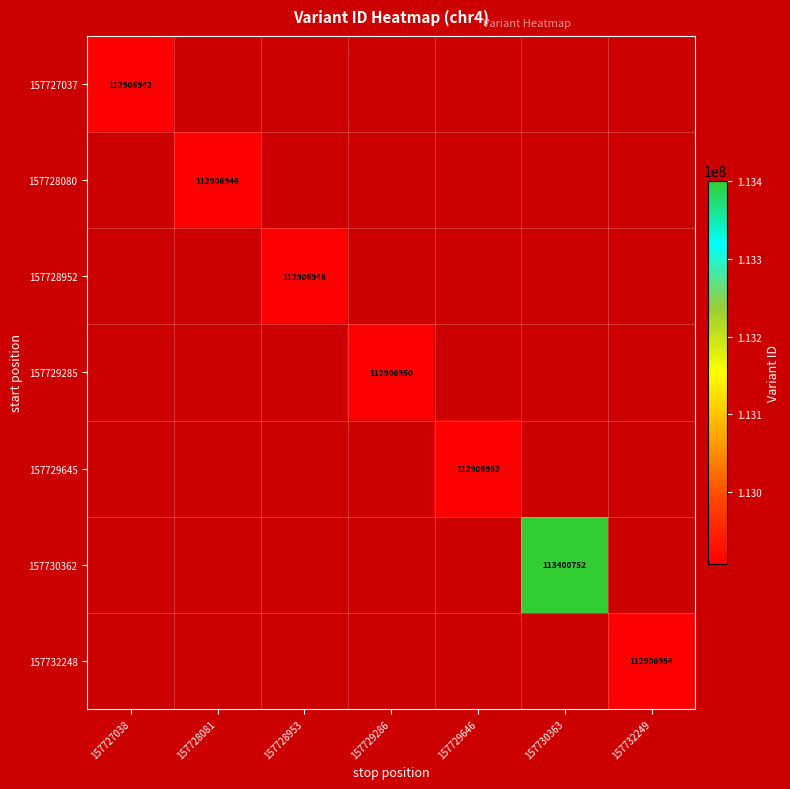

The value of 157728080 at 157728081 is 75996647. True or false?

False